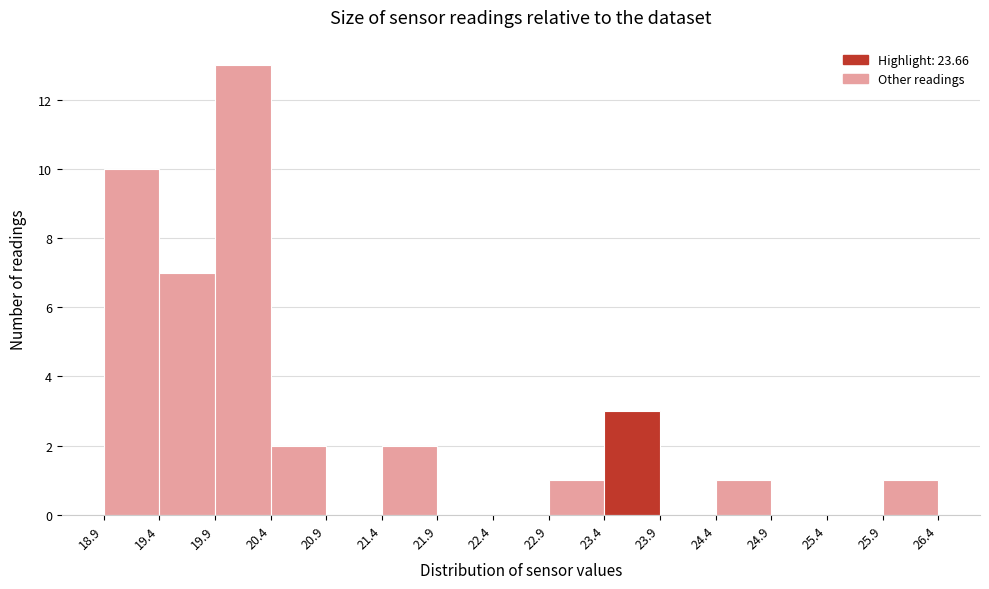

Reading left to right, list every bar in this chart as the range it spans on the x-axis followed by its height. The values are not printed on the chart, so give them approximately, as read against the axis.

18.9 to 19.4: 10
19.4 to 19.9: 7
19.9 to 20.4: 13
20.4 to 20.9: 2
20.9 to 21.4: 0
21.4 to 21.9: 2
21.9 to 22.4: 0
22.4 to 22.9: 0
22.9 to 23.4: 1
23.4 to 23.9: 3
23.9 to 24.4: 0
24.4 to 24.9: 1
24.9 to 25.4: 0
25.4 to 25.9: 0
25.9 to 26.4: 1